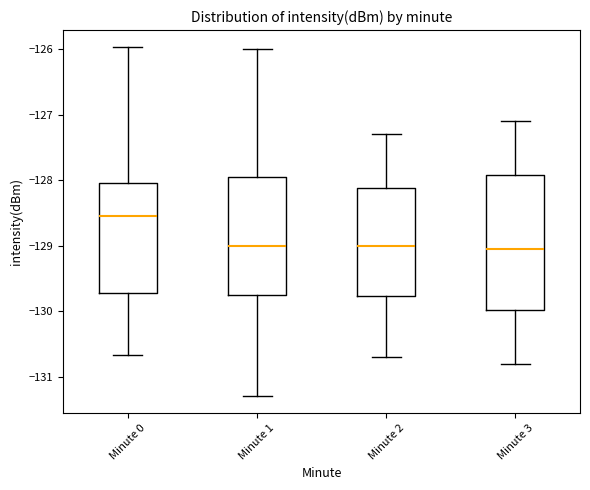

Reading left to right, read every box against the y-axis: the position of its median line, the range the box covers, and the ends of its whiskers. The values are not printed on the chart, so give them approximately, as read against the axis.

Minute 0: median -128.5, box -129.7 to -128.0, whiskers -130.7 to -126.0
Minute 1: median -129.0, box -129.8 to -127.9, whiskers -131.3 to -126.0
Minute 2: median -129.0, box -129.8 to -128.1, whiskers -130.7 to -127.3
Minute 3: median -129.0, box -130.0 to -127.9, whiskers -130.8 to -127.1